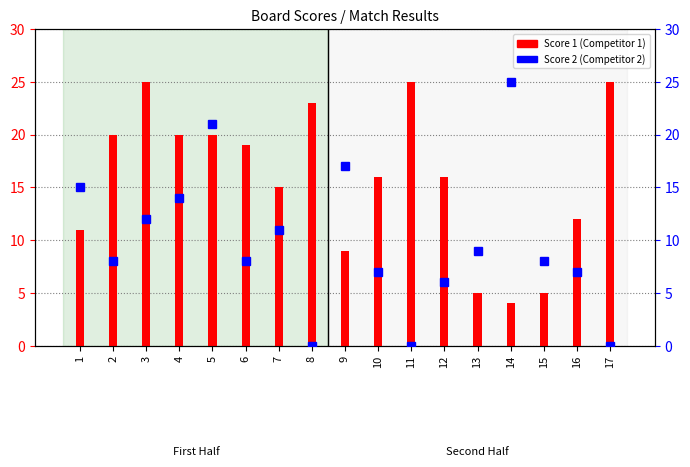

Does the chart contain any negative values?

No